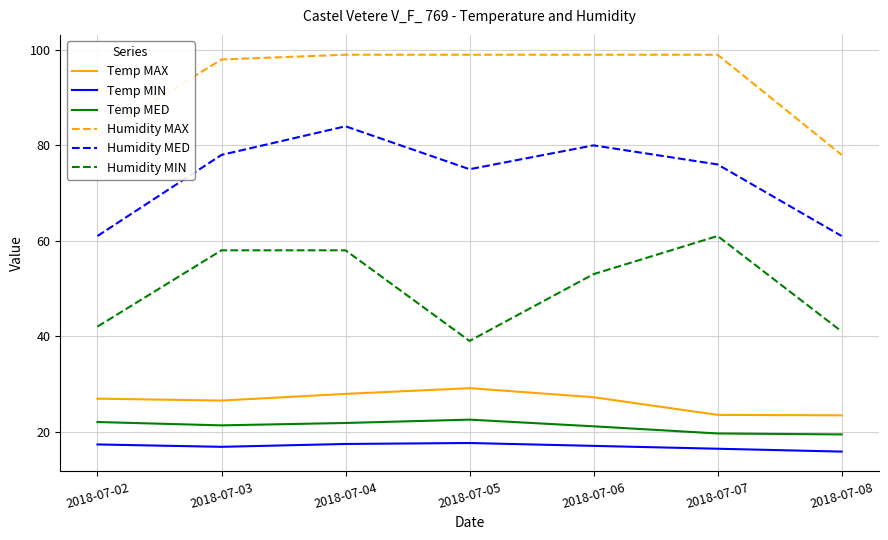

What is the minimum value shown in the chart?

15.8